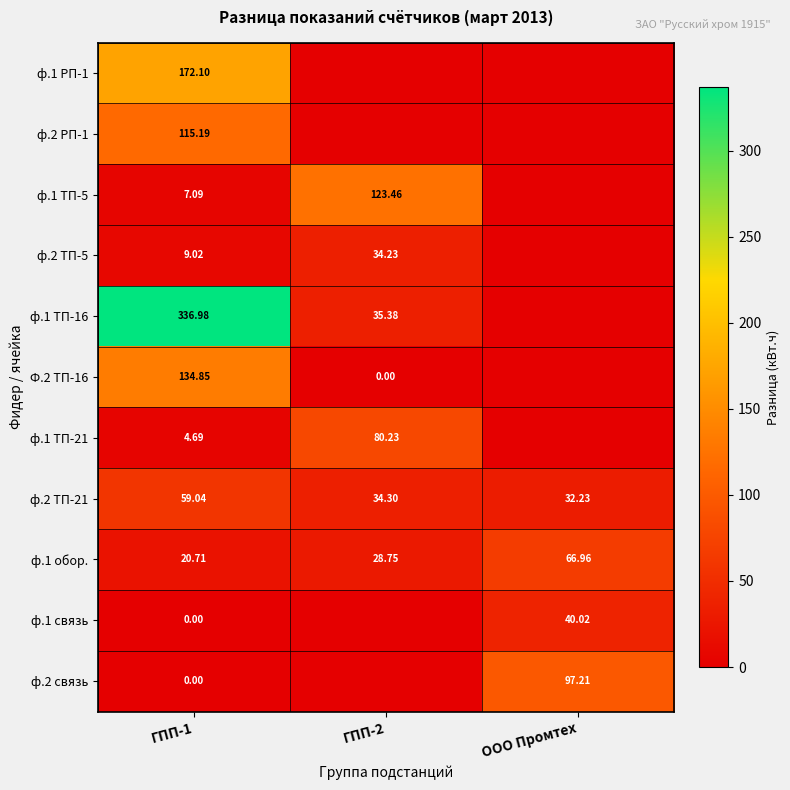

Is the value of ф.1 ТП-16 at ГПП-1 greater than the value of ф.2 связь at ГПП-1?

Yes